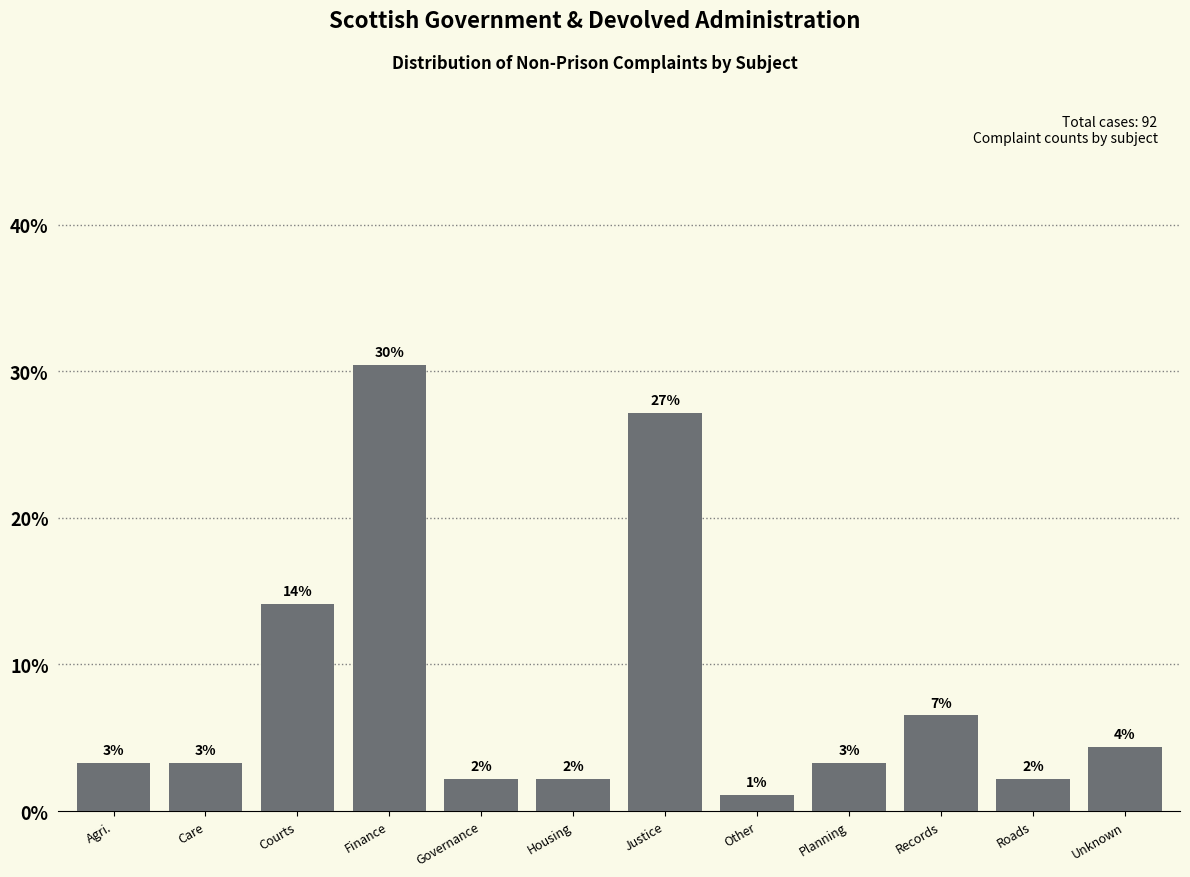

Are the bars horizontal?

No